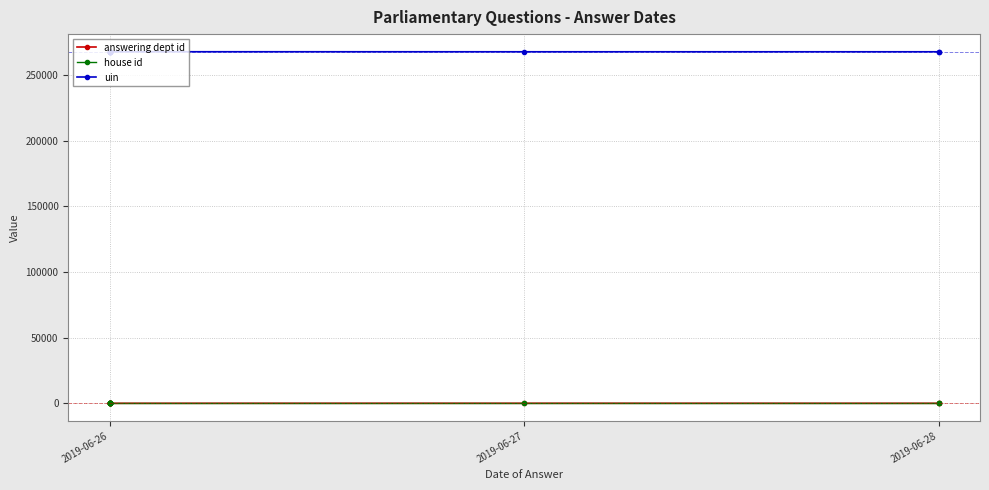

What is the value of the uin point at the 2nd from the left?

267784